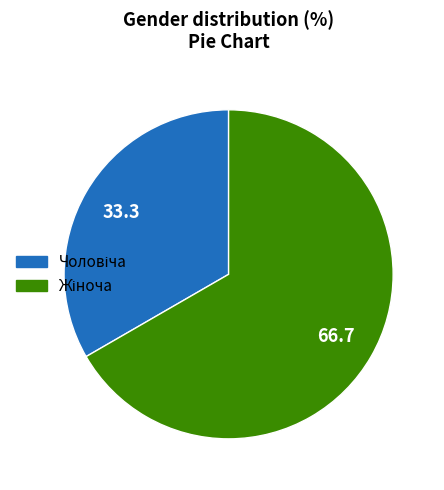

Does any single category account for the majority?

Yes